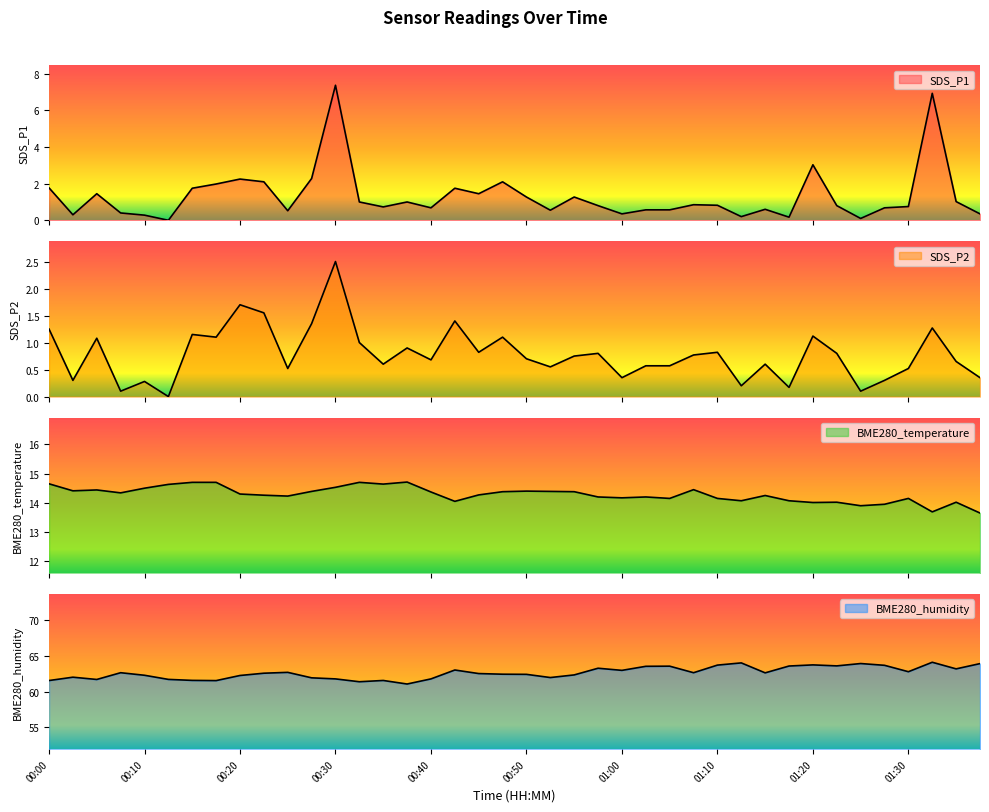

What is the difference between the maximum and minimum values in the SDS_P2 series?

2.5